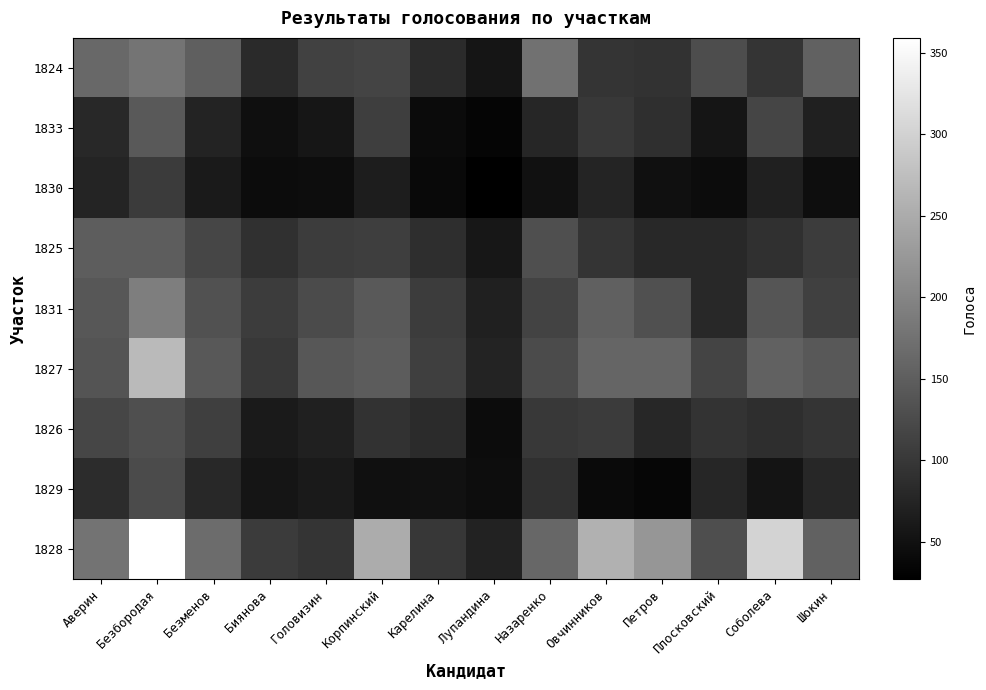

At which category is the sum across all series the highest?

Безбородая